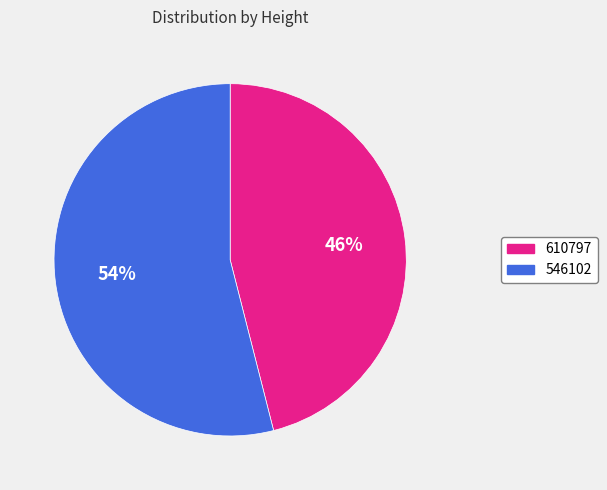

Combined, do 610797 and 546102 account for over 50%?

Yes